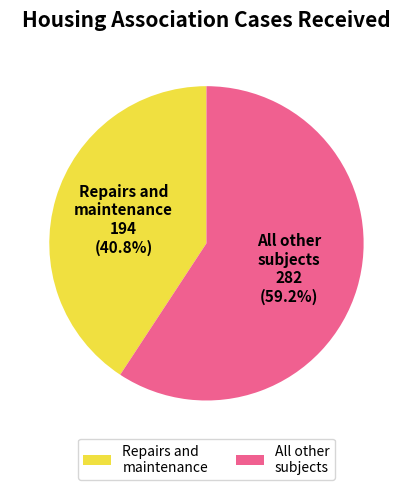

How much of the chart is everything except Repairs and maintenance?

59.2%